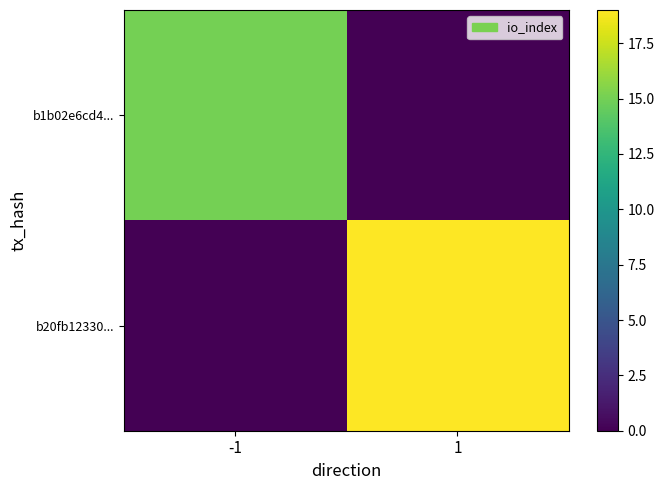

Which category has the lowest value across all series?

1